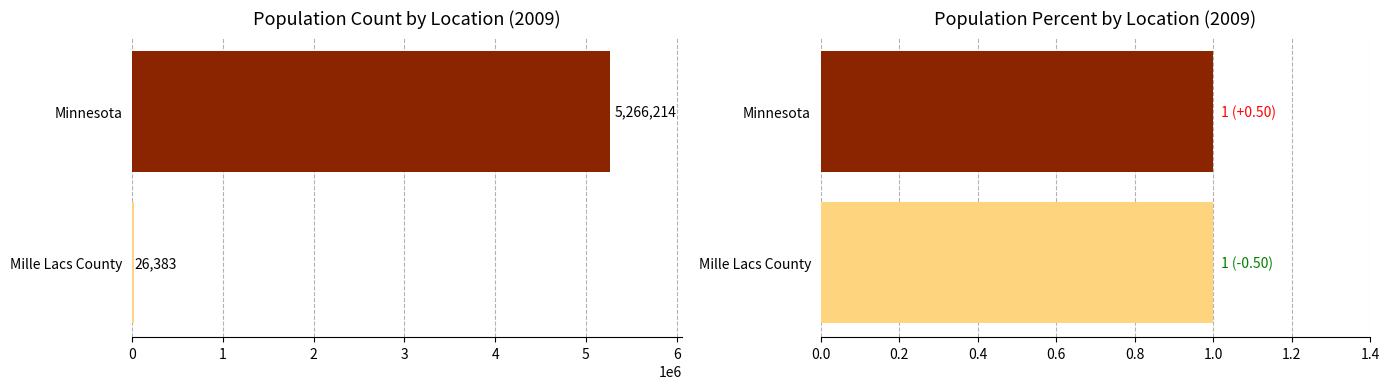

Count the number of data series in this chart.

2